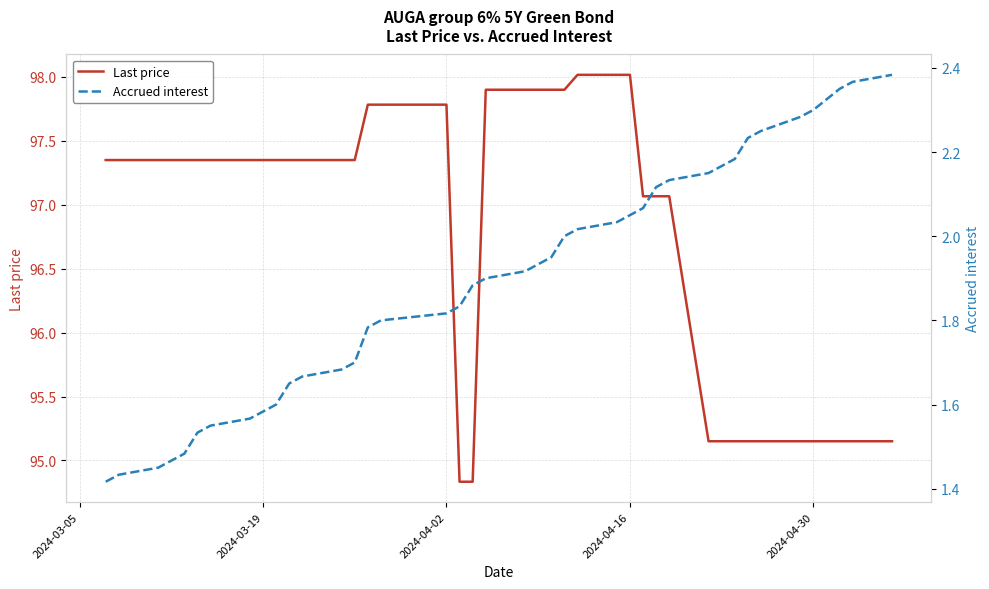

The value of Last price at 2024-04-16 is 159.5. True or false?

False